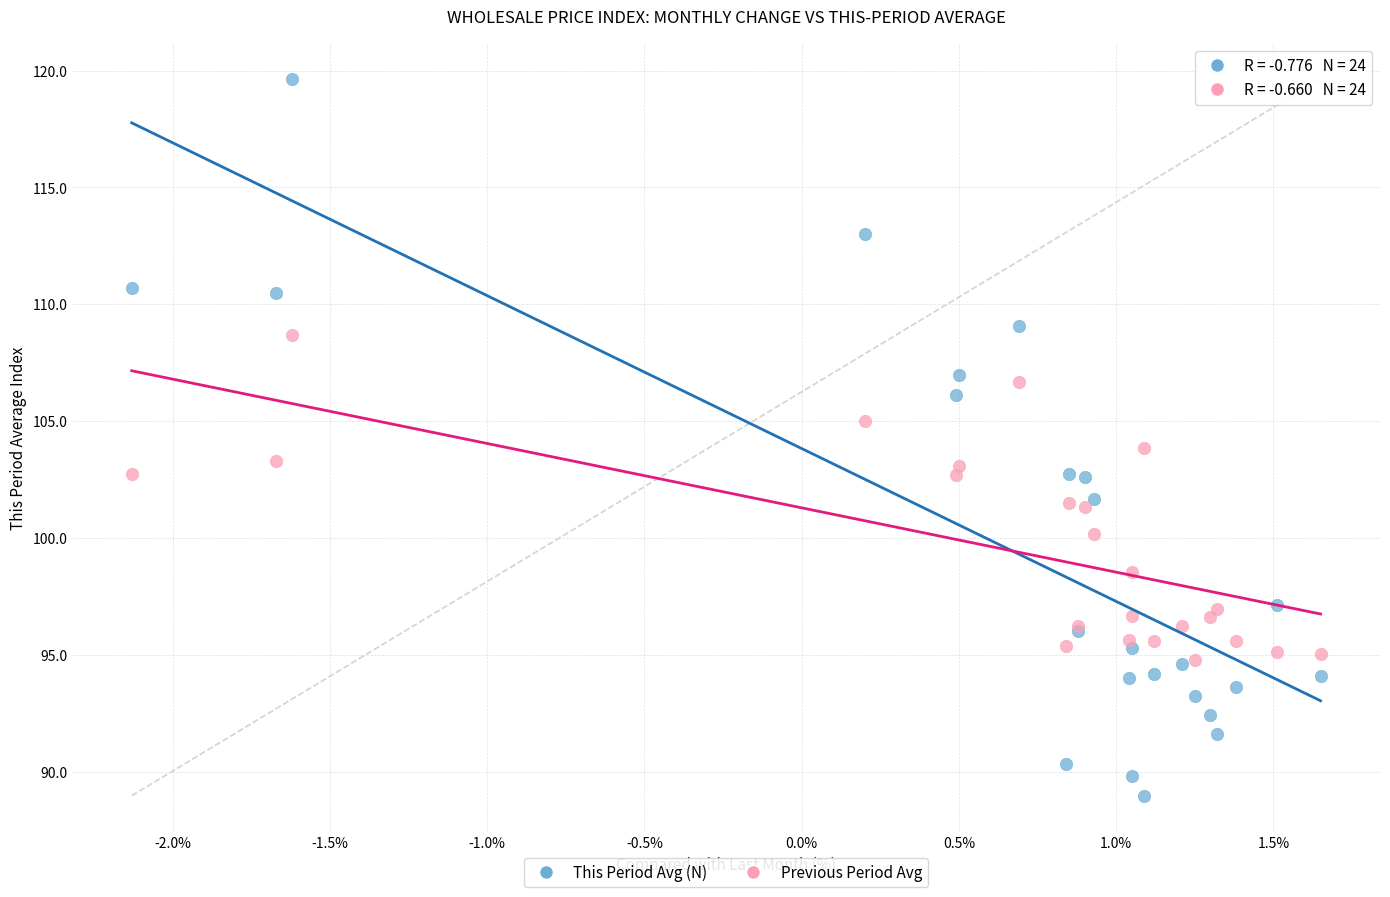

What are all the series names shown in the legend?

This Period Avg (N), Previous Period Avg